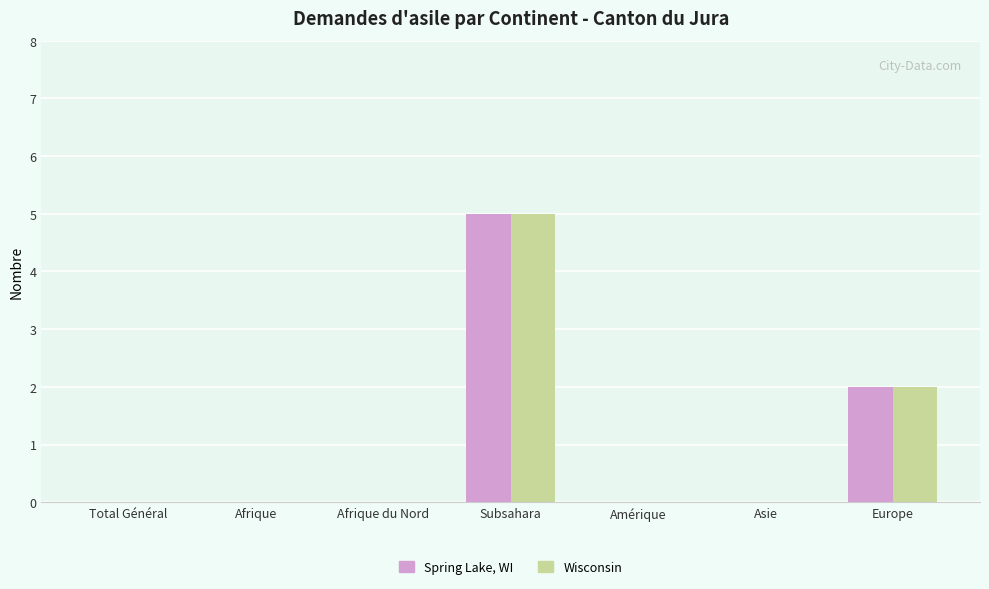

Which category has the highest value in the Spring Lake, WI series?

Subsahara